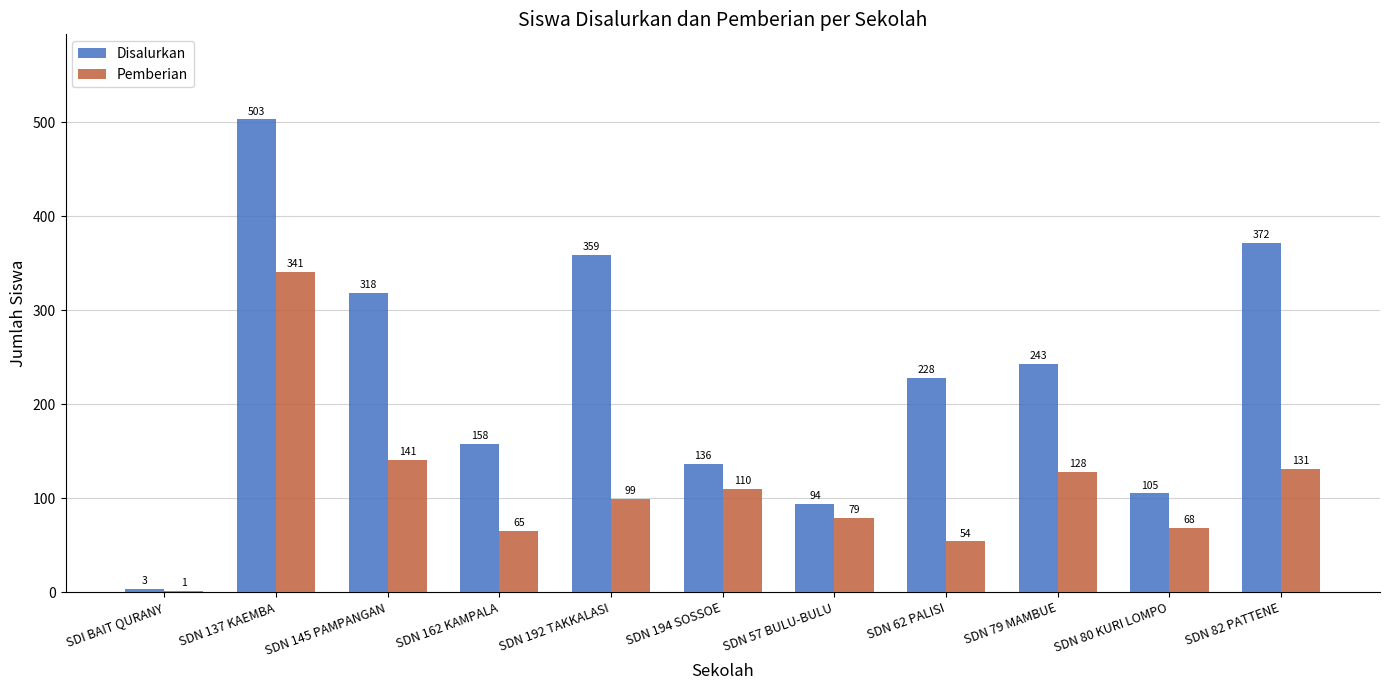

What is the sum of all Pemberian values?

1217